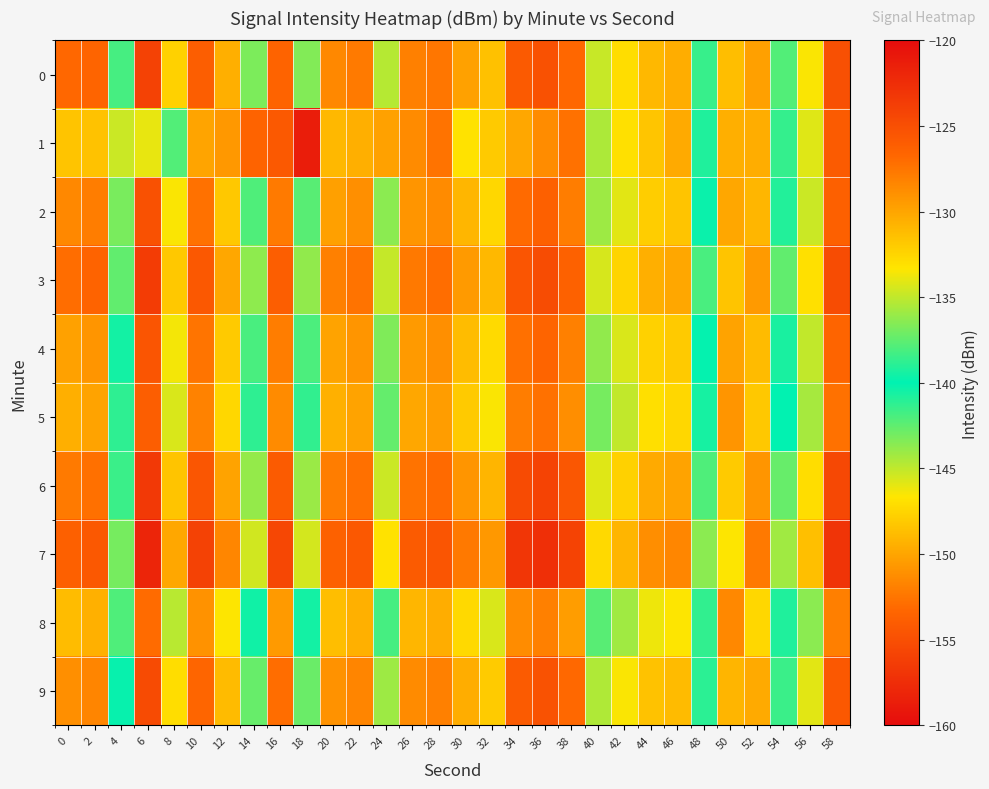

Which has a higher value, 58 or 18?

58